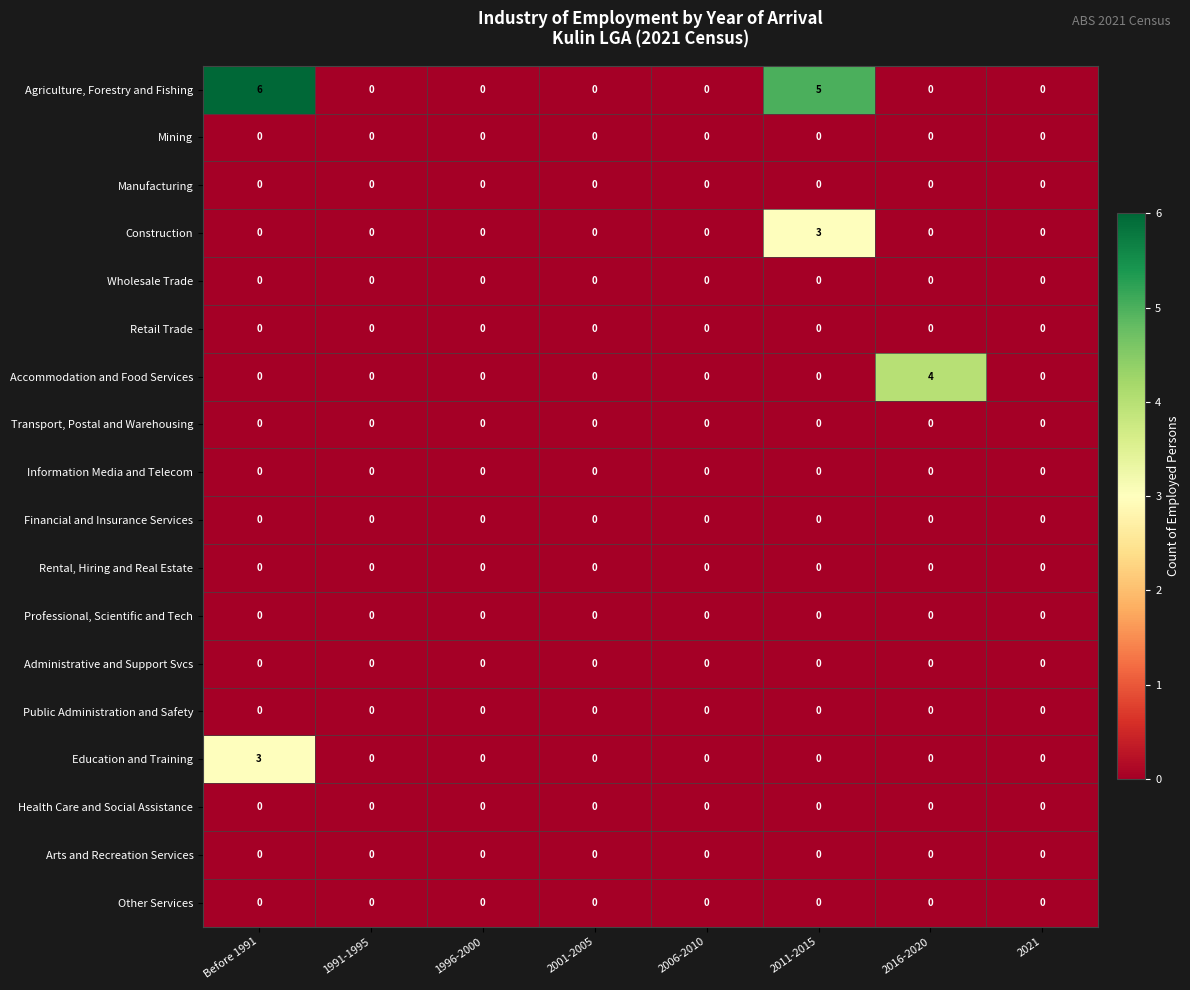

What is the difference between the highest and lowest values at 2011-2015?

5